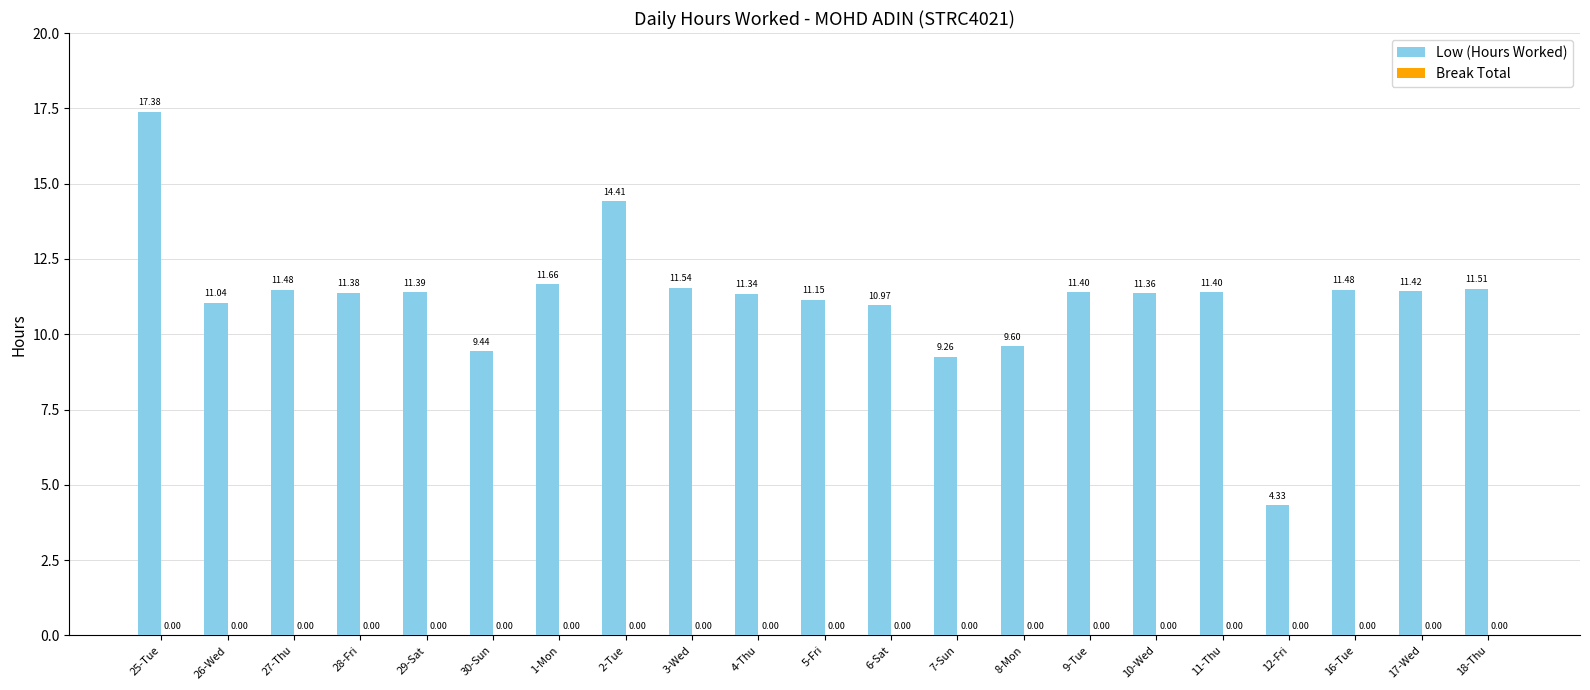

Count the number of categories in the chart.

21